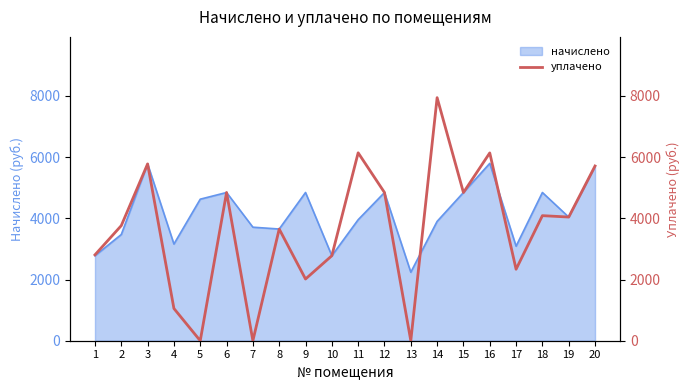

Reading left to right, what are all the values shown in this chart?

1=2806.5	2=3761.7	3=5777.6	4=1053.0	5=0.0	6=4843.8	7=0.0	8=3650.4	9=2016.4	10=2777.6	11=6140.9	12=4843.8	13=0.0	14=7942.9	15=4842.4	16=6137.3	17=2336.0	18=4087.0	19=4041.5	20=5709.6